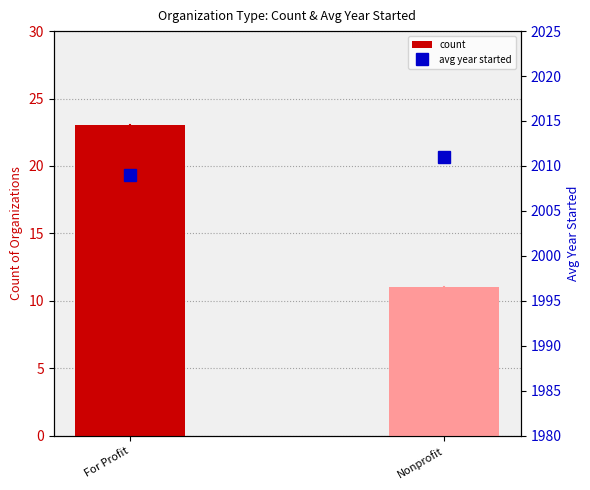

What is the label of the 2nd bar from the left?

Nonprofit